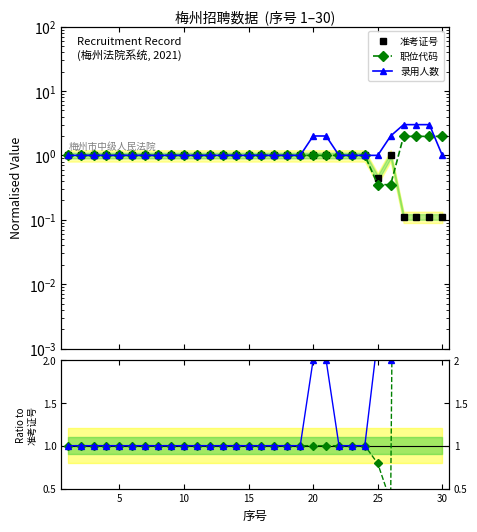

How many intersections are there between 录用人数 and 准考证号?

8